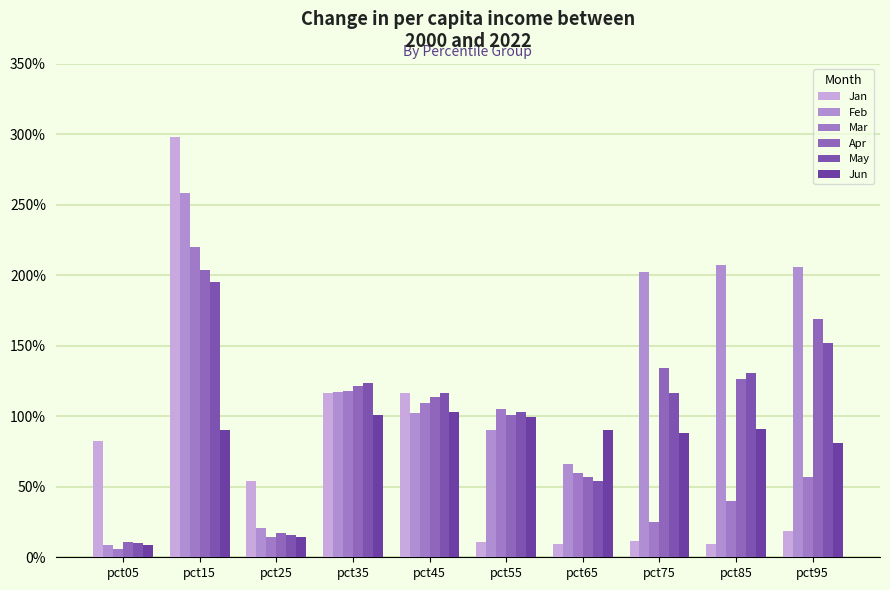

What is the difference between the Jun values at pct65 and pct35?

0.1